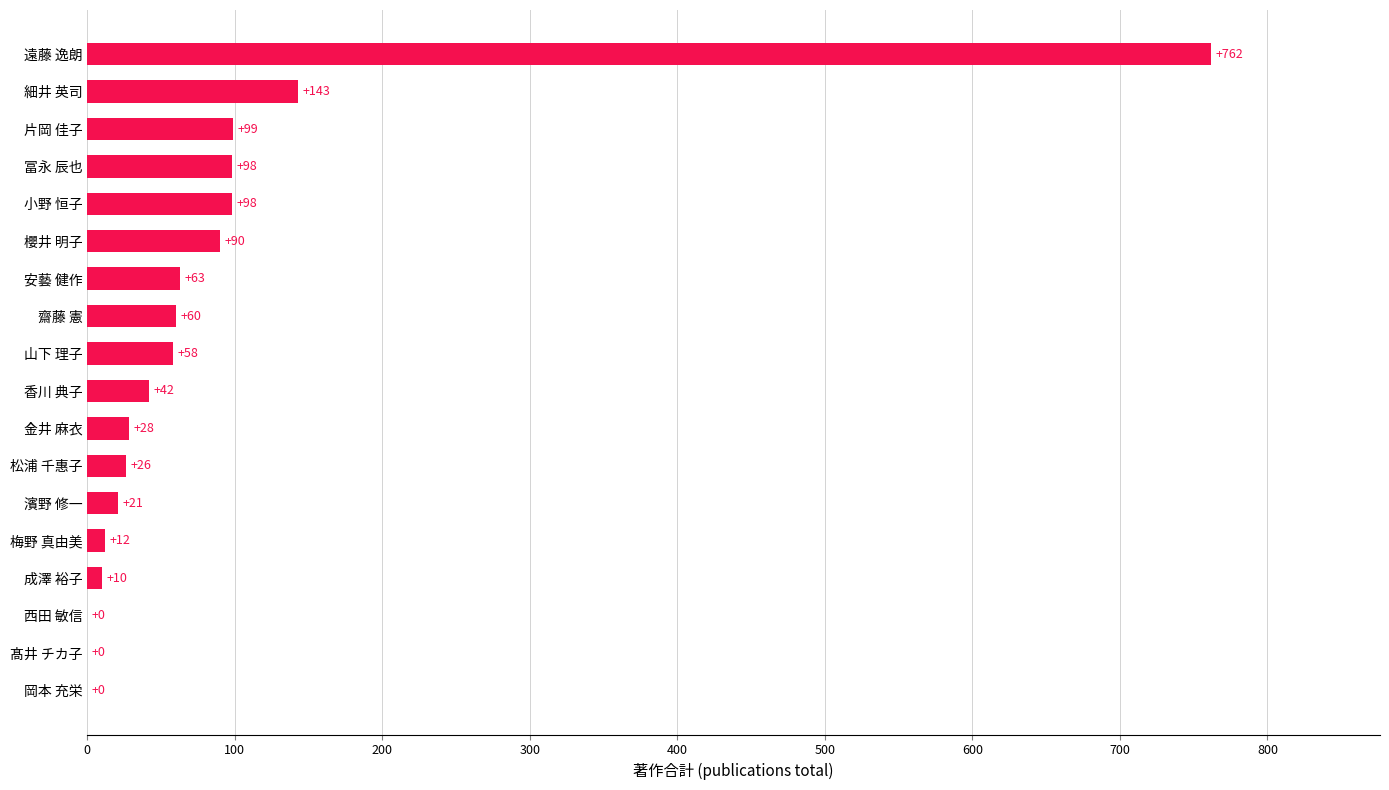

Reading bottom to top, what are all the values shown in this chart?

岡本 充栄=0	髙井 チカ子=0	西田 敏信=0	成澤 裕子=10	梅野 真由美=12	濱野 修一=21	松浦 千惠子=26	金井 麻衣=28	香川 典子=42	山下 理子=58	齋藤 憲=60	安藝 健作=63	櫻井 明子=90	小野 恒子=98	冨永 辰也=98	片岡 佳子=99	細井 英司=143	遠藤 逸朗=762